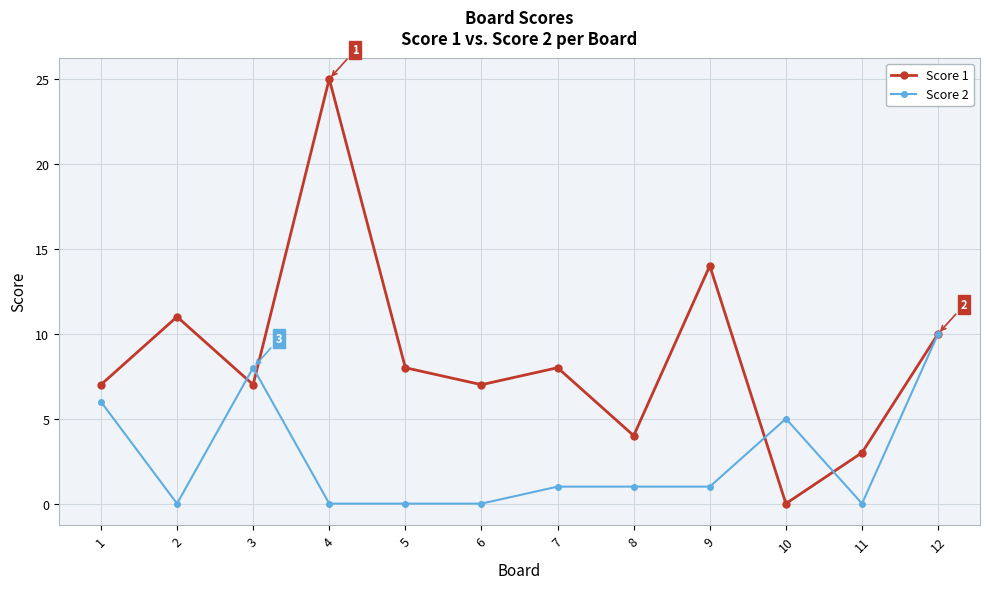

What is the highest value of the Score 1 series?

25